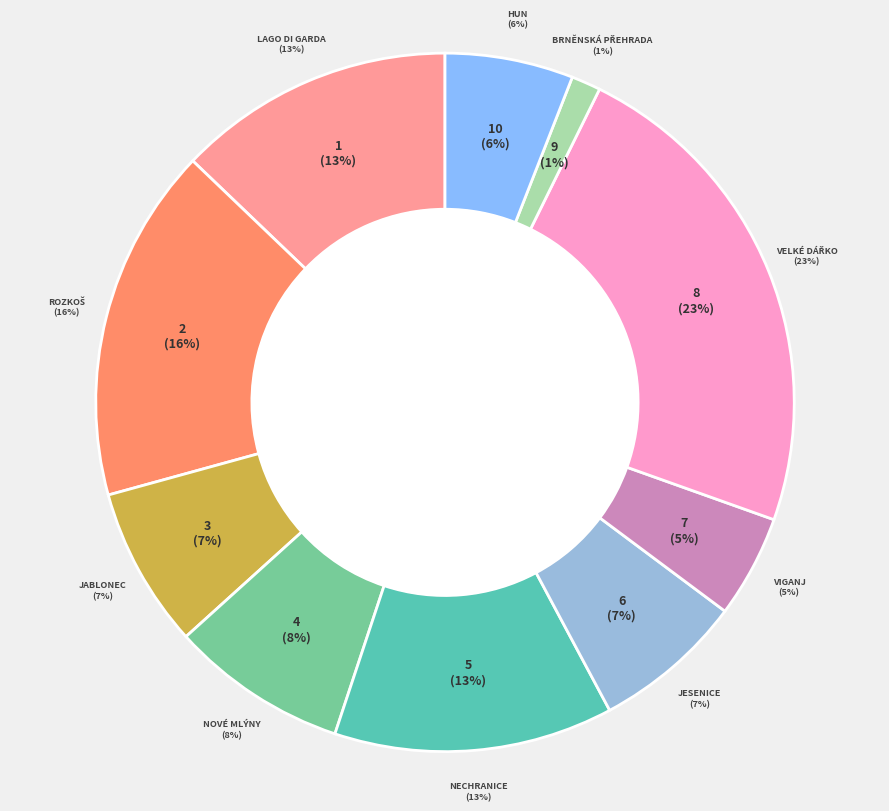

What is the smallest slice in the pie chart?

Brněnská přehrada